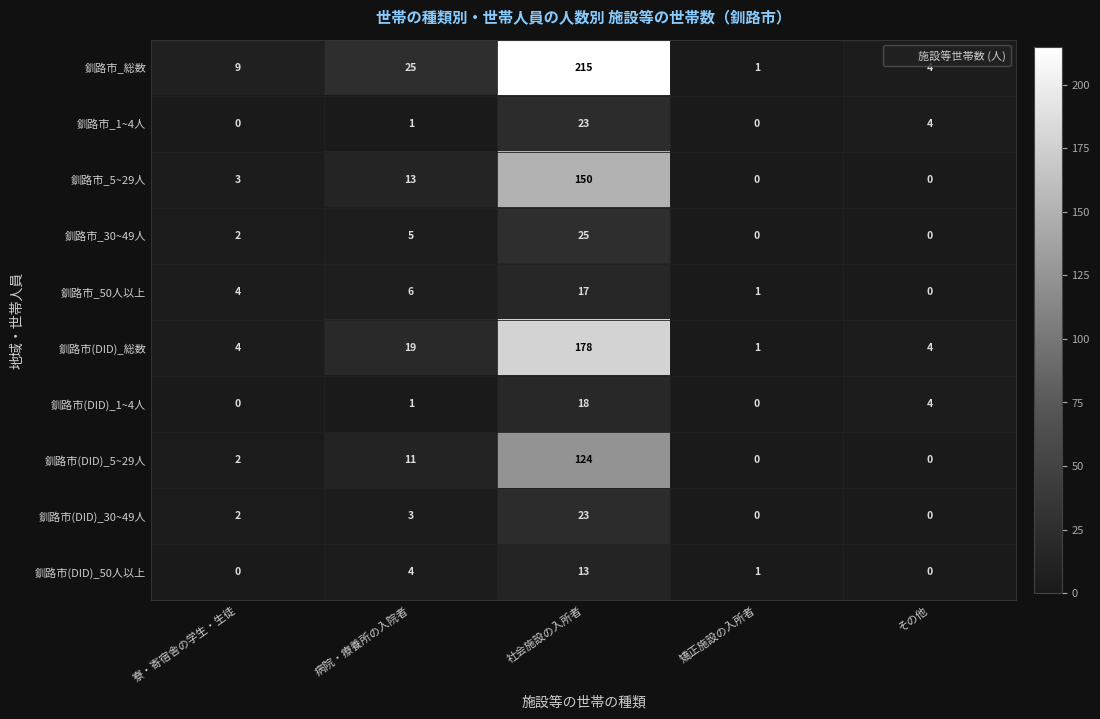

Which series changed the most between 病院・療養所の入院者 and その他?

釧路市_総数